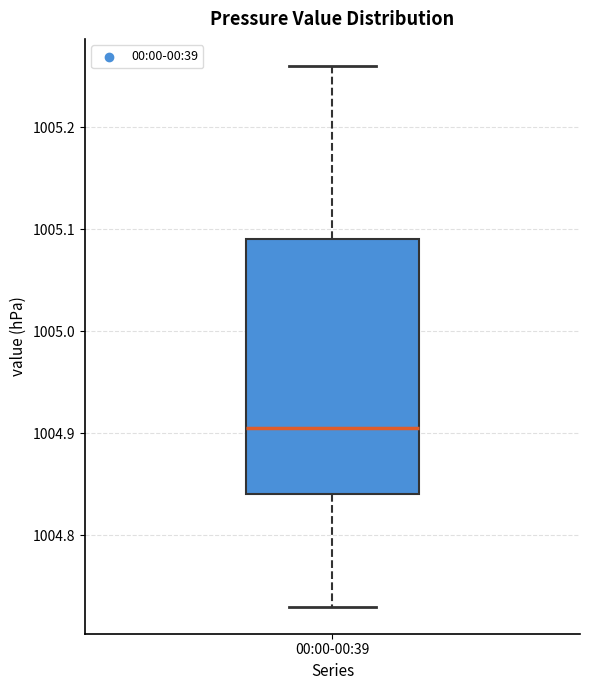

Read this box plot against the y-axis: the position of the median line, the range covered by the box, and the ends of both whiskers. The values are not printed on the chart, so give them approximately, as read against the axis.

median 1004.91, box 1004.84 to 1005.09, whiskers 1004.73 to 1005.26